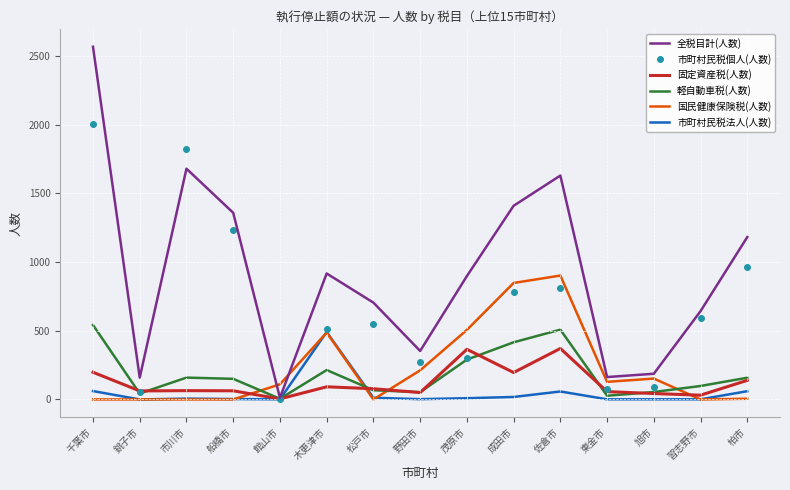

What is the highest value of the 市町村民税個人(人数) series?

2007